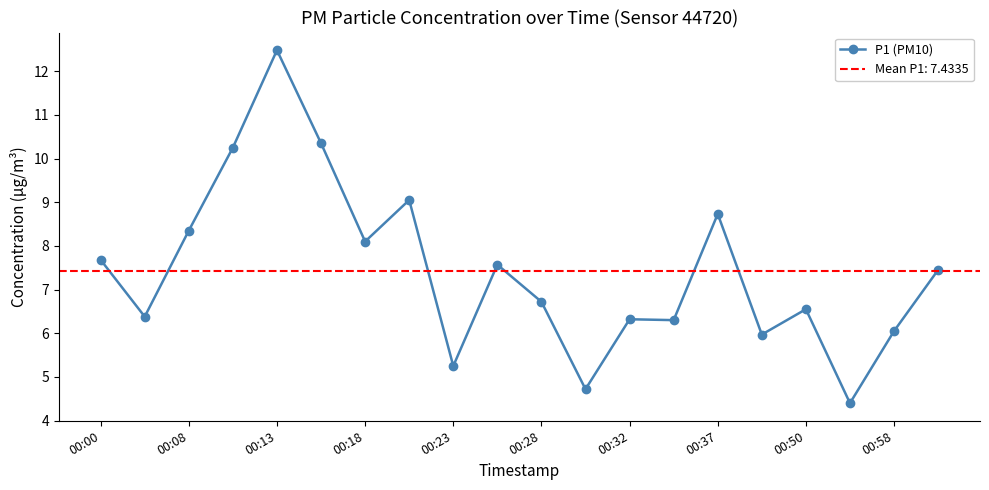

What is the average value?

7.4